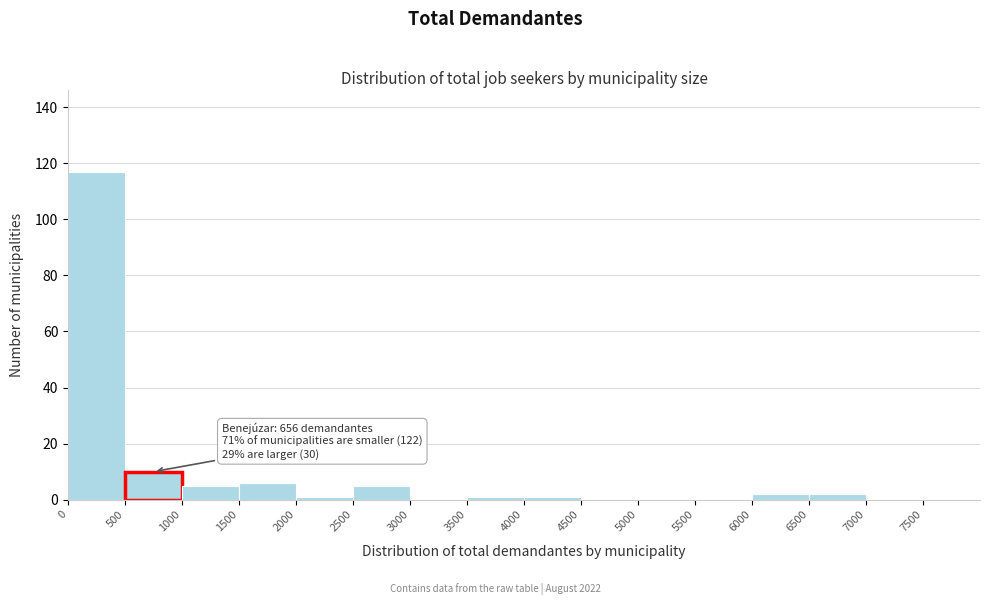

Over which range of the x-axis is the bar tallest?

0 to 500